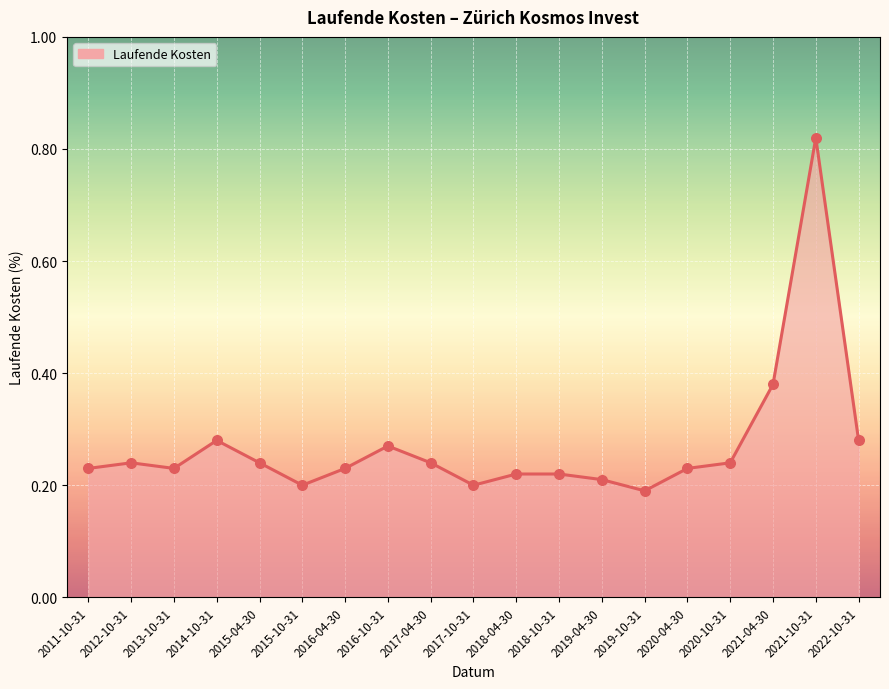

Which has a higher value, 2014-10-31 or 2018-10-31?

2014-10-31